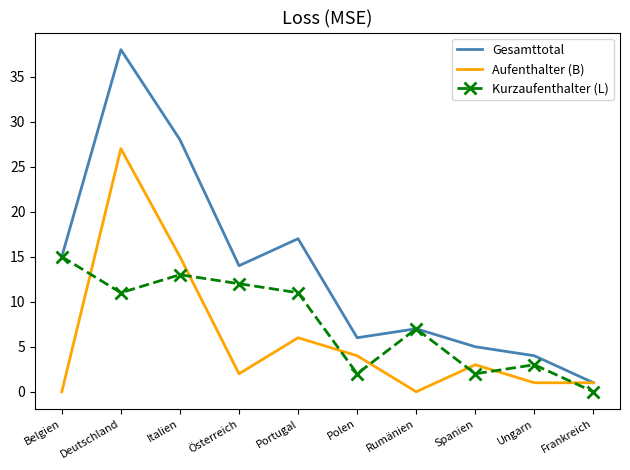

What is the average value of the Aufenthalter (B) series?

6